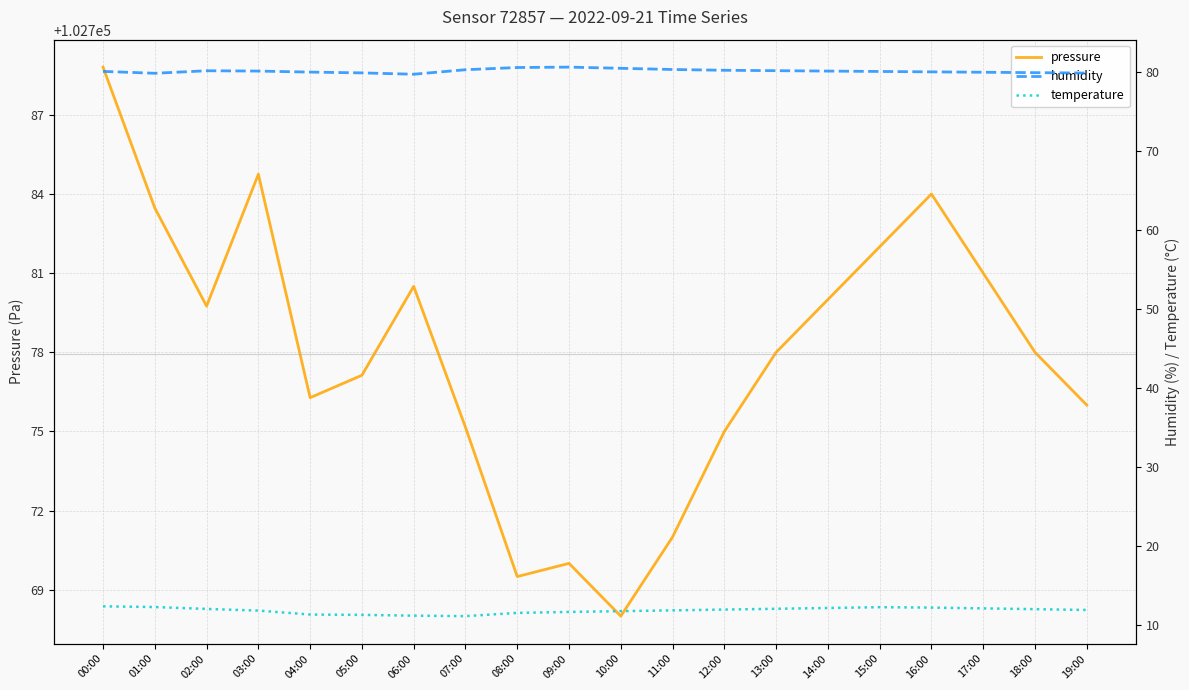

How many data points in pressure are less than 102778?

9